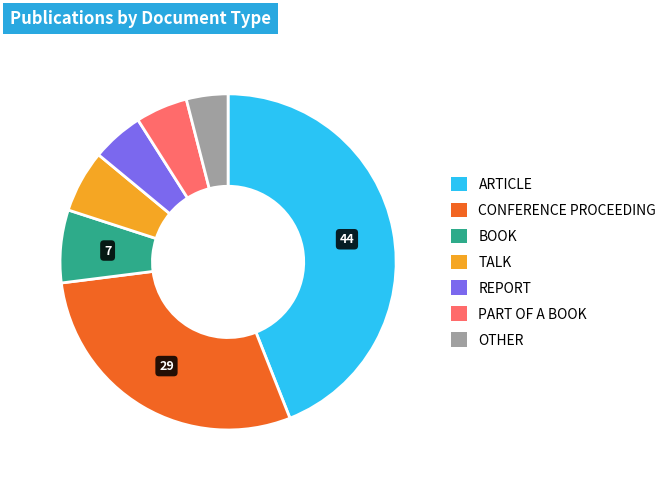

Is there a majority slice in this chart?

No